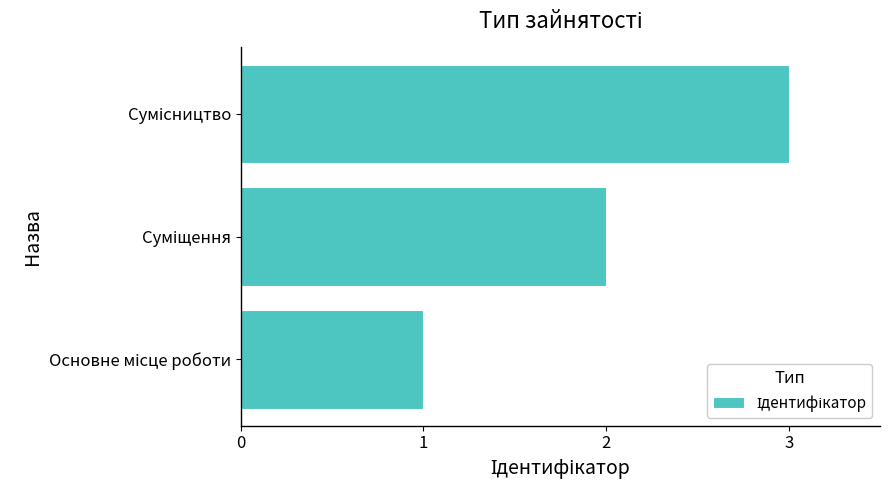

What is the sum of all values?

6